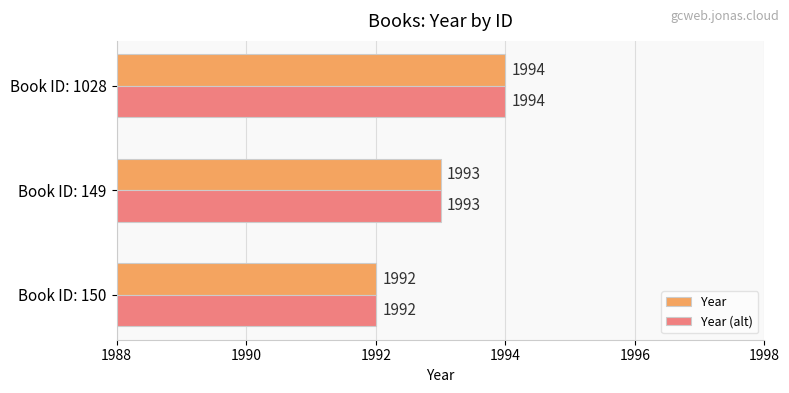

Rank the categories by Year (alt) value from lowest to highest.

Book ID: 150, Book ID: 149, Book ID: 1028